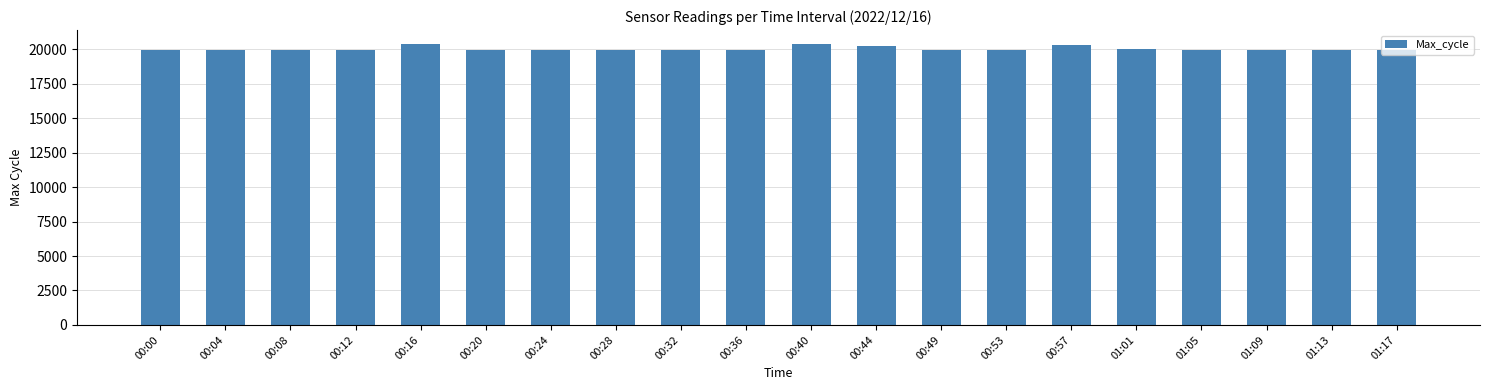

What position from the left is 00:24?

7